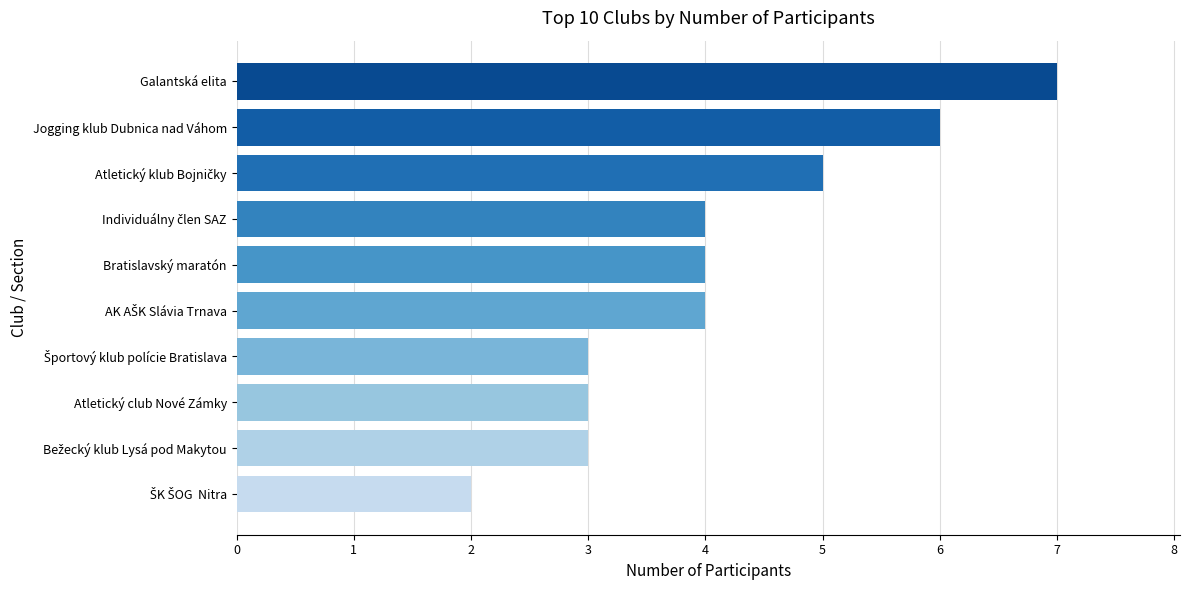

At which category does the chart reach its peak across all series?

Galantská elita